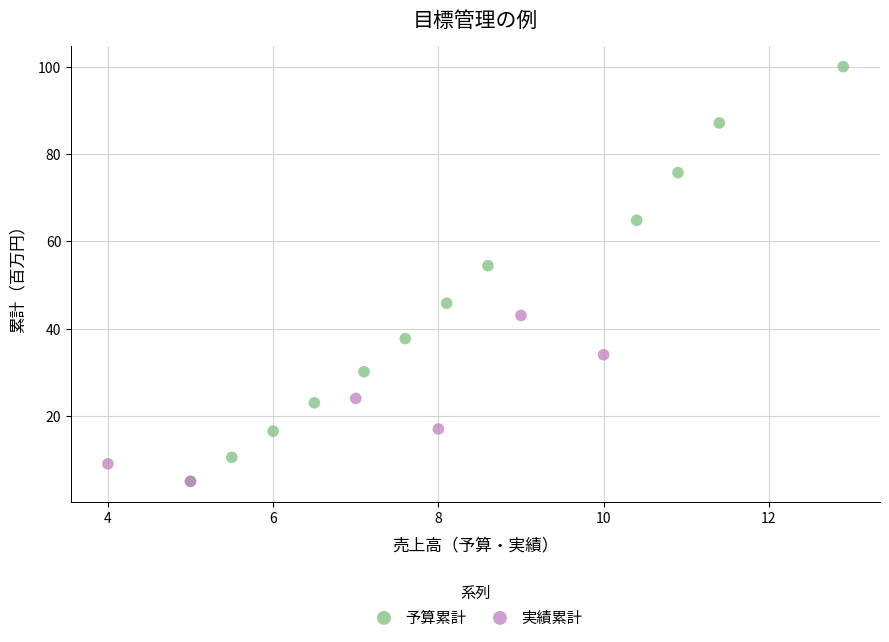

Which series has the widest spread of Y values?

予算累計